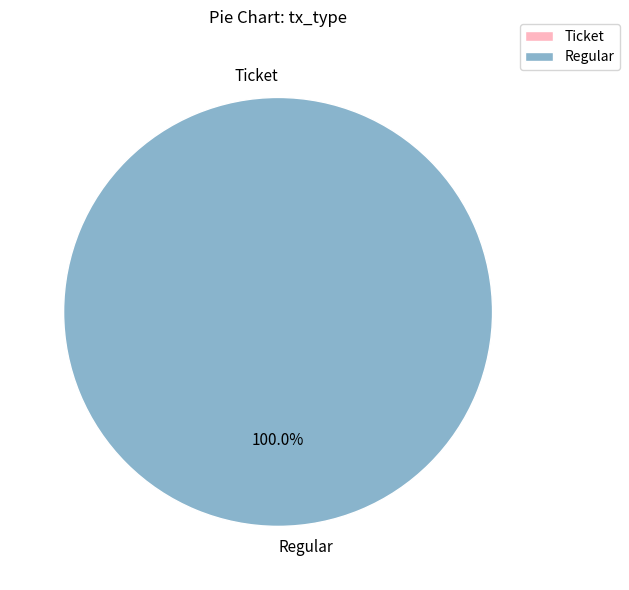

Which category has the smallest portion of the pie?

Ticket